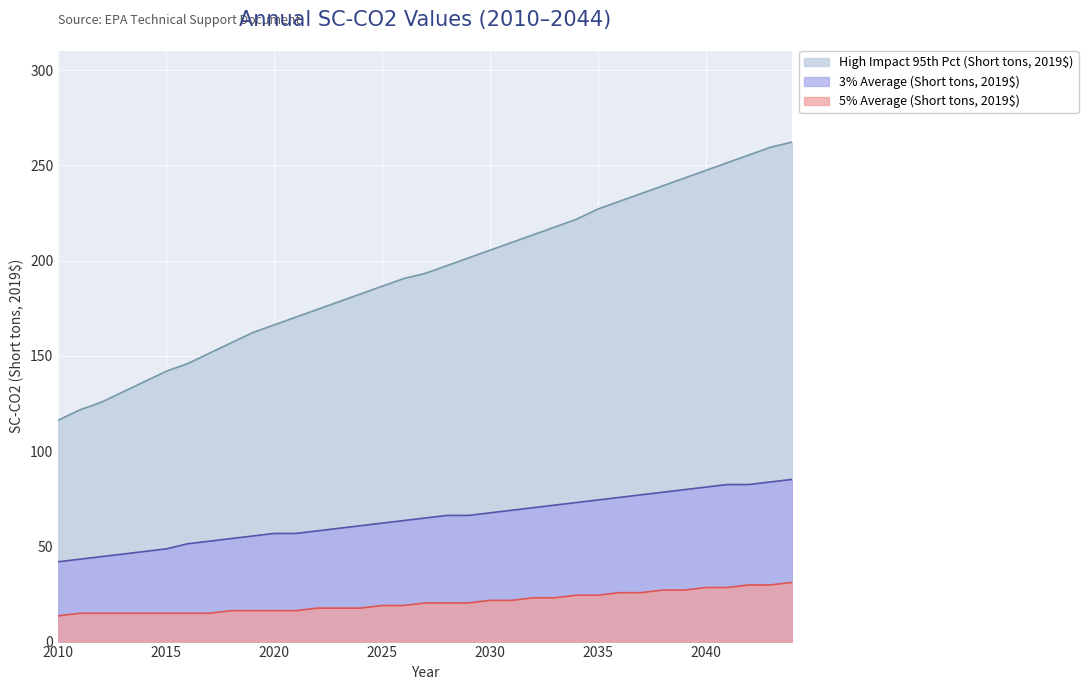

Reading left to right, extract all data points from this chart.

5% Average (Short tons, 2019$): 13.5	14.9	14.9	14.9	14.9	14.9	14.9	14.9	16.2	16.2	16.2	16.2	17.6	17.6	17.6	18.9	18.9	20.3	20.3	20.3	21.6	21.6	23.0	23.0	24.3	24.3	25.7	25.7	27.0	27.0	28.4	28.4	29.7	29.7	31.1
3% Average (Short tons, 2019$): 41.9	43.2	44.6	45.9	47.3	48.7	51.4	52.7	54.1	55.4	56.8	56.8	58.1	59.5	60.8	62.2	63.5	64.9	66.2	66.2	67.6	68.9	70.3	71.6	73.0	74.3	75.7	77.0	78.4	79.7	81.1	82.4	82.4	83.8	85.1
High Impact 95th Pct (Short tons, 2019$): 116.2	121.6	125.7	131.1	136.5	141.9	146.0	151.4	156.8	162.2	166.2	170.3	174.3	178.4	182.4	186.5	190.6	193.3	197.3	201.4	205.4	209.5	213.5	217.6	221.6	227.0	231.1	235.1	239.2	243.3	247.3	251.4	255.4	259.5	262.2